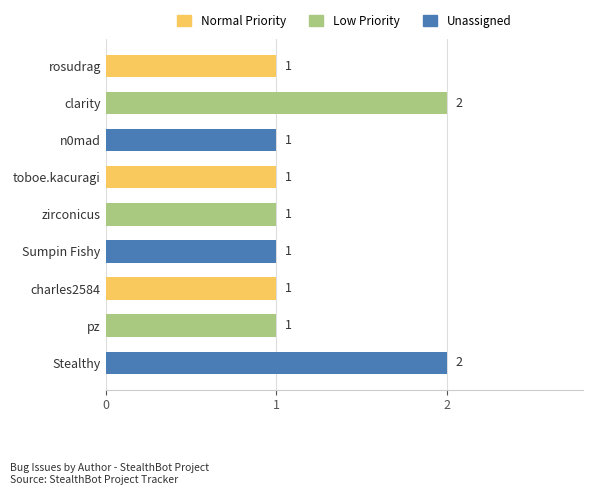

Reading top to bottom, what are all the values shown in this chart?

1	2	1	1	1	1	1	1	2